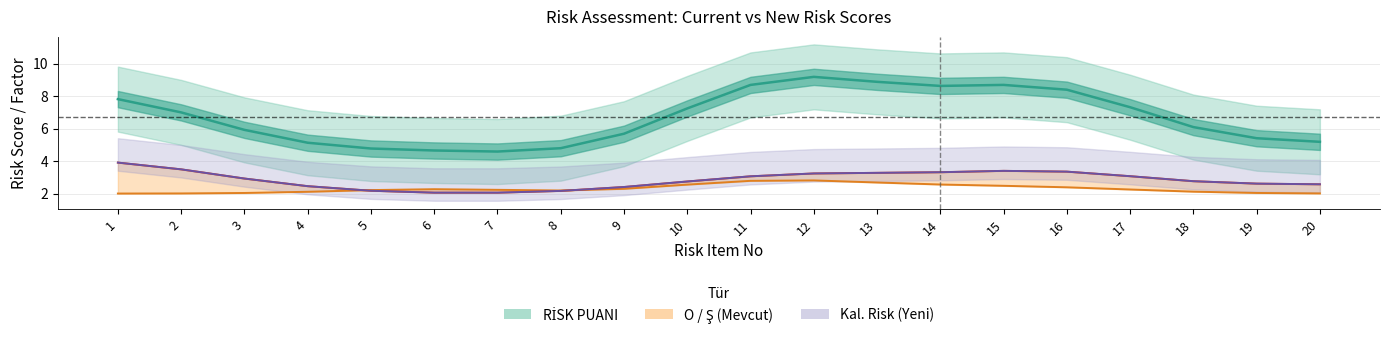

What is the lowest value of the Kal. Risk series?

2.1